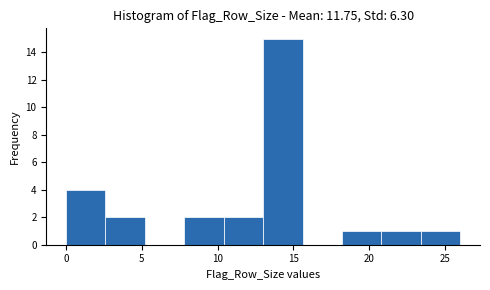

How tall is the bar that spans 10.4 to 13.0 on the x-axis? Neither the bar edges nor the heights are printed on the chart, so give them approximately, as read against the axes.

2